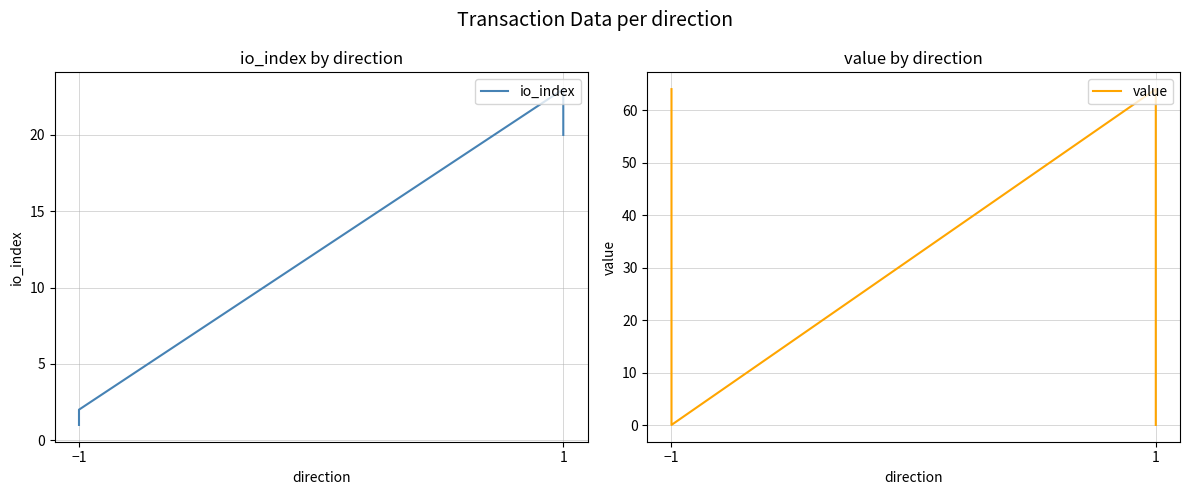

What is the average value of the io_index series?

11.5